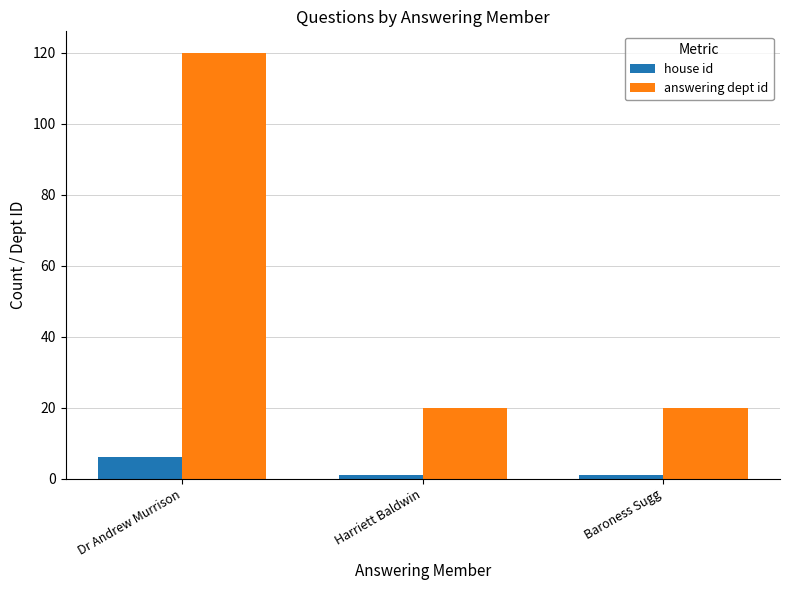

What is the label of the 3rd bar from the left?

Baroness Sugg